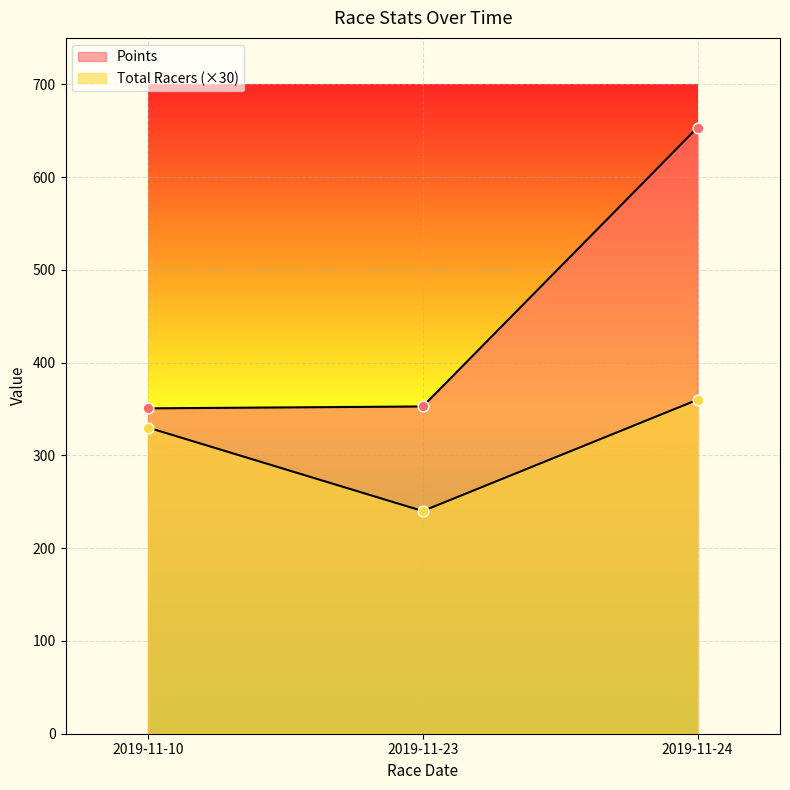

Which series has the largest total across all categories?

Points